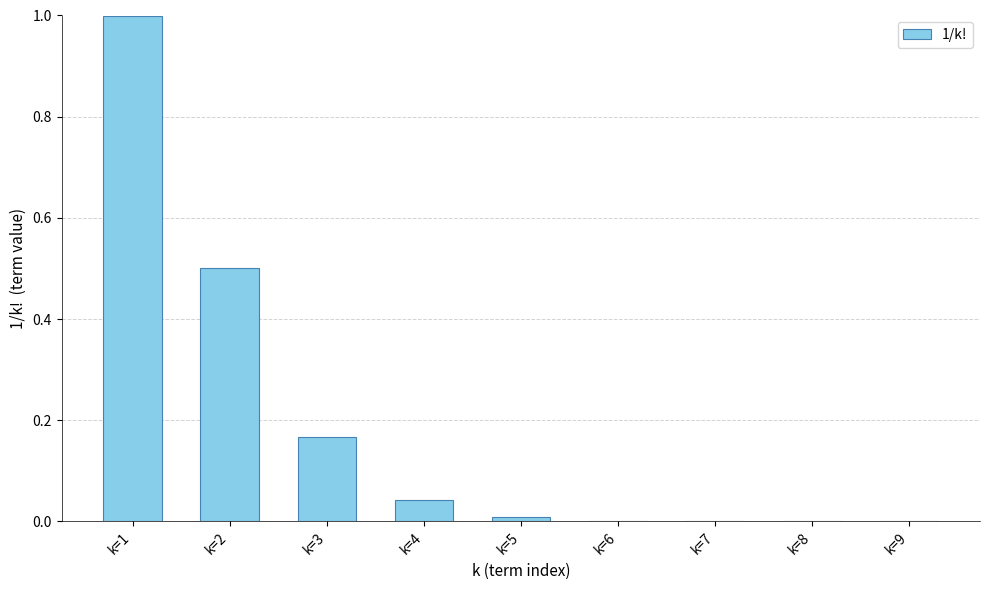

At which category does the chart reach its peak across all series?

k=1